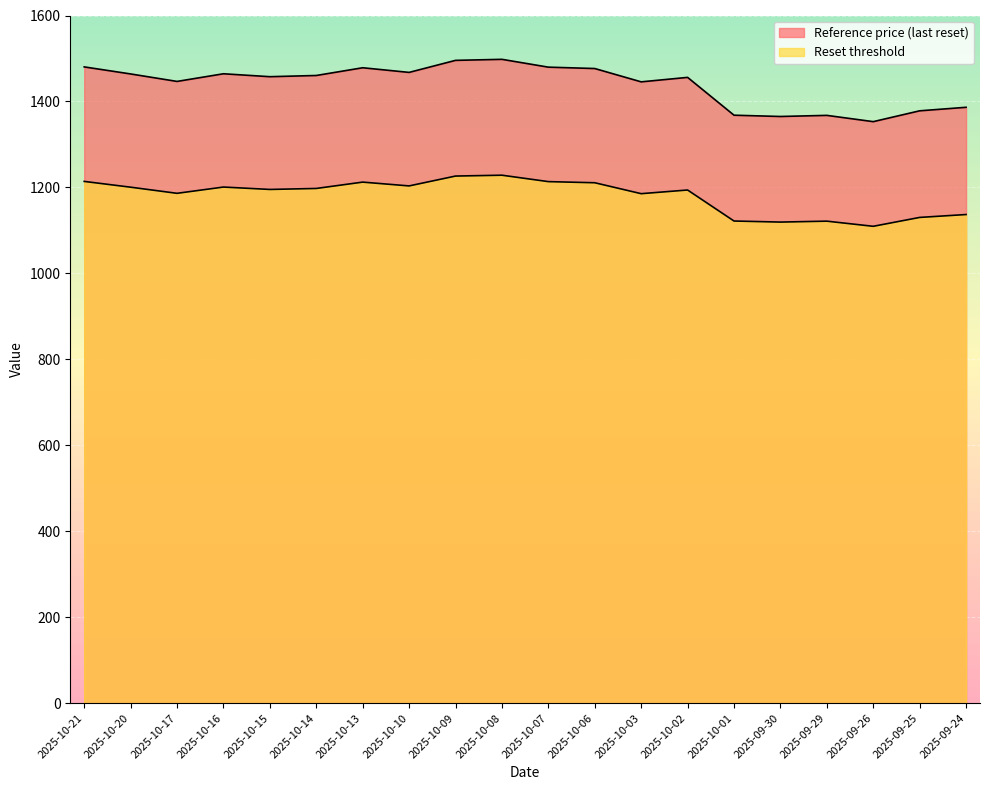

How many lines are shown in the chart?

2